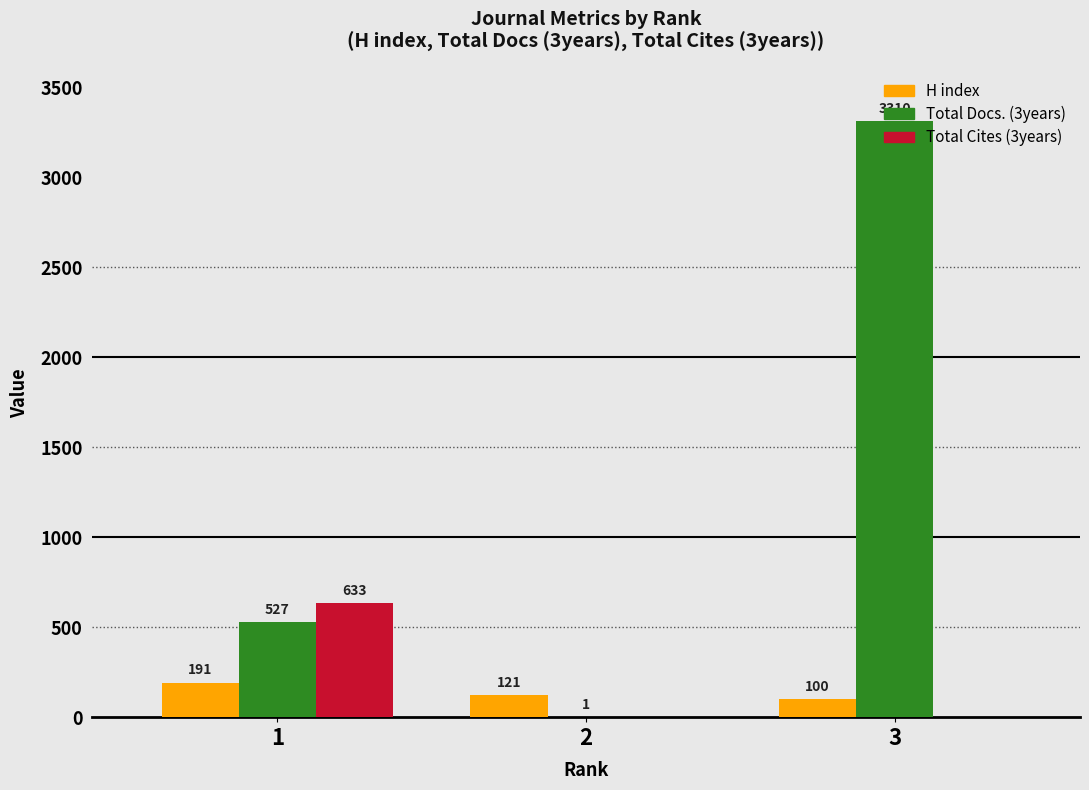

The value of Total Cites (3years) at 1 is 633. True or false?

True